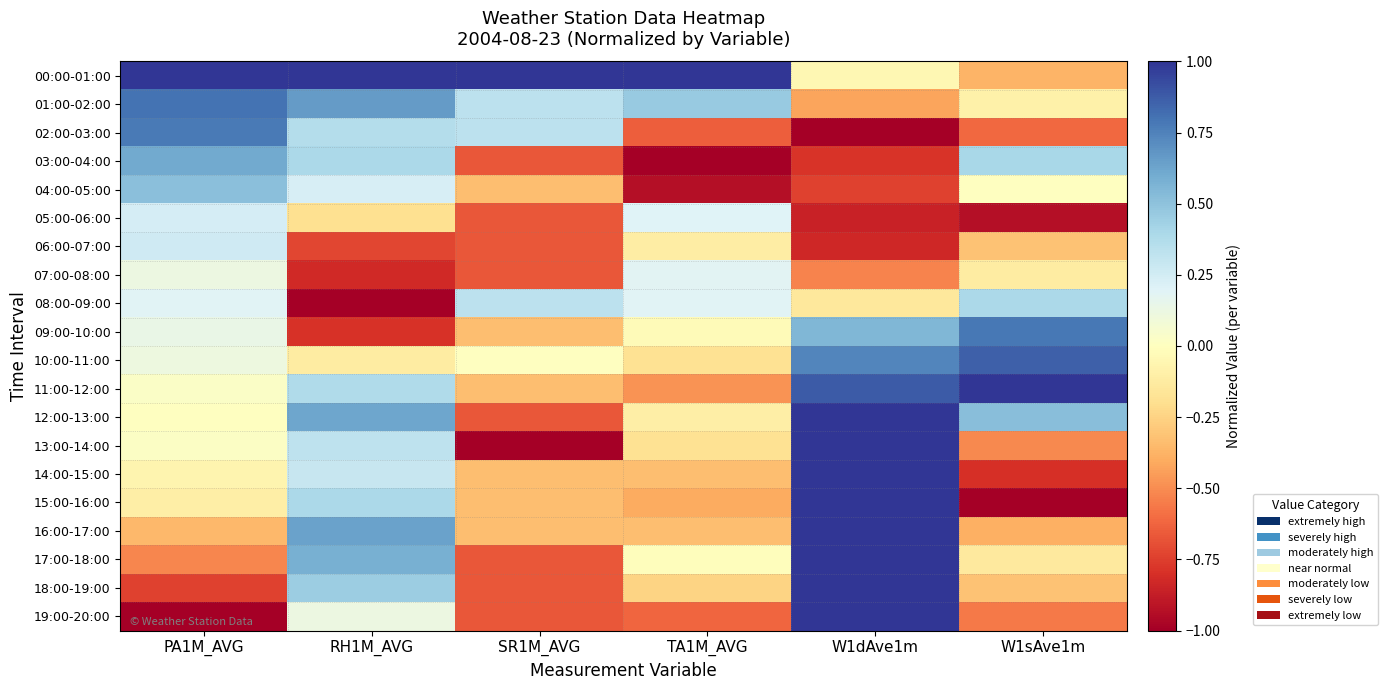

List the series in order of their peak value, lowest first.

07:00-08:00, 05:00-06:00, 06:00-07:00, 08:00-09:00, 04:00-05:00, 03:00-04:00, 02:00-03:00, 09:00-10:00, 01:00-02:00, 10:00-11:00, 00:00-01:00, 11:00-12:00, 12:00-13:00, 13:00-14:00, 14:00-15:00, 15:00-16:00, 16:00-17:00, 17:00-18:00, 18:00-19:00, 19:00-20:00